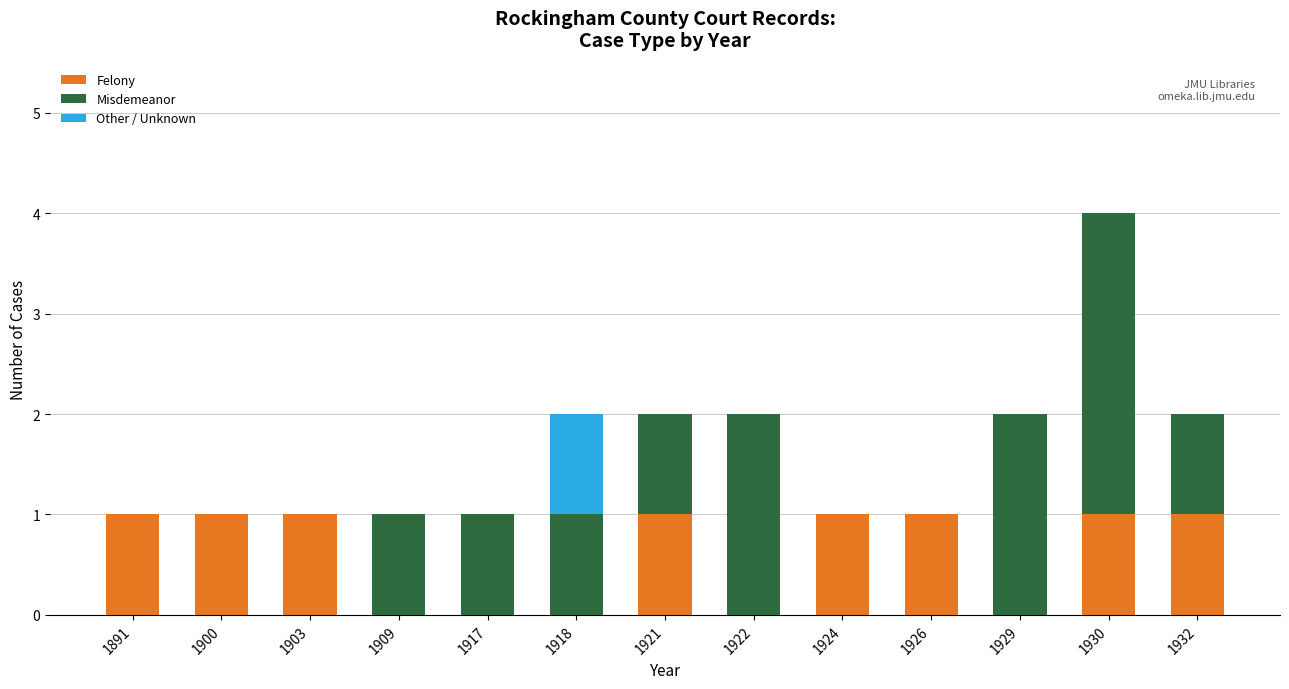

Is it true that Felony equals 1 at 1922?

False